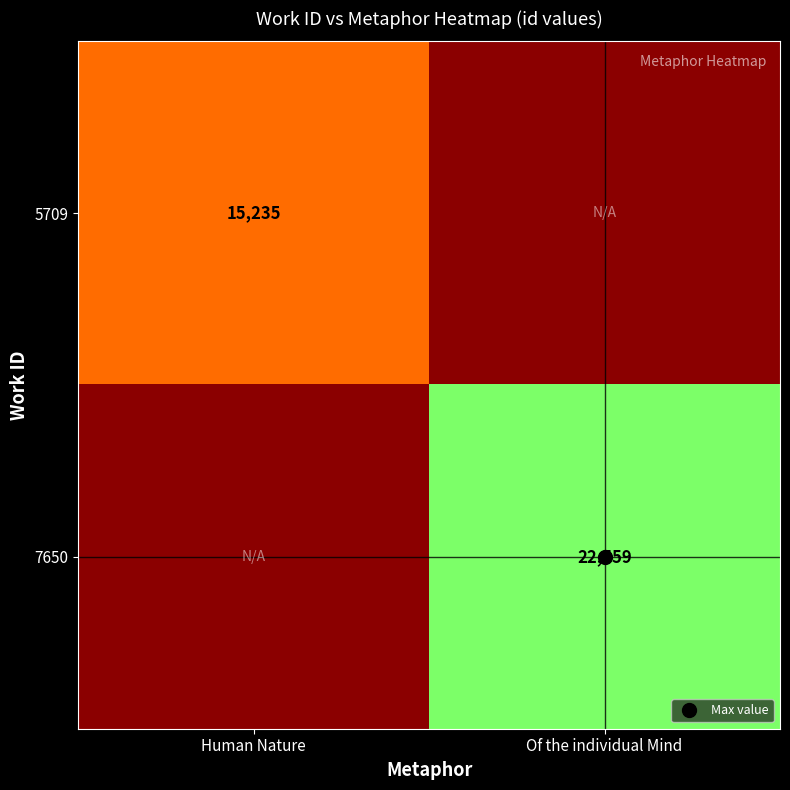

At how many categories does at least one series exceed 17052?

1